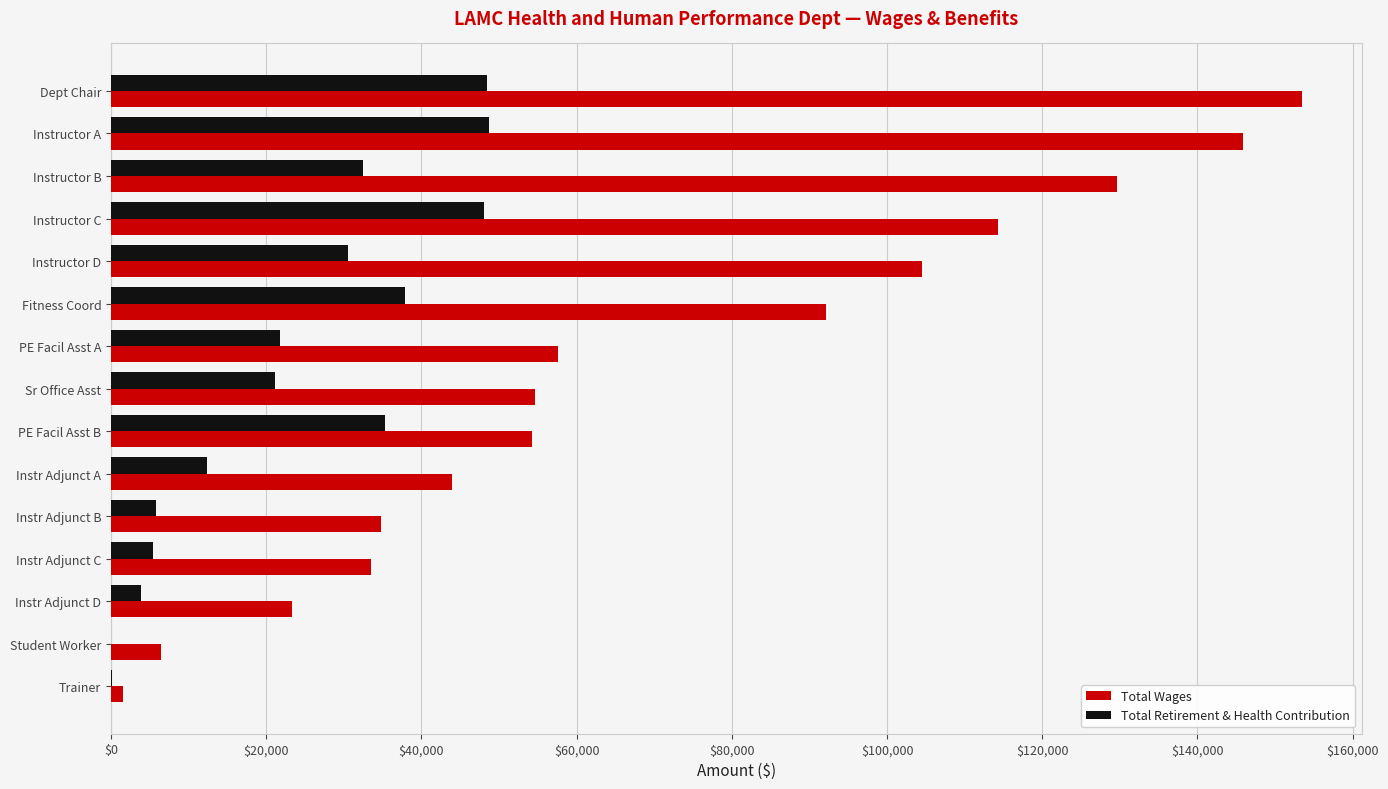

At which category is the sum across all series the highest?

Dept Chair